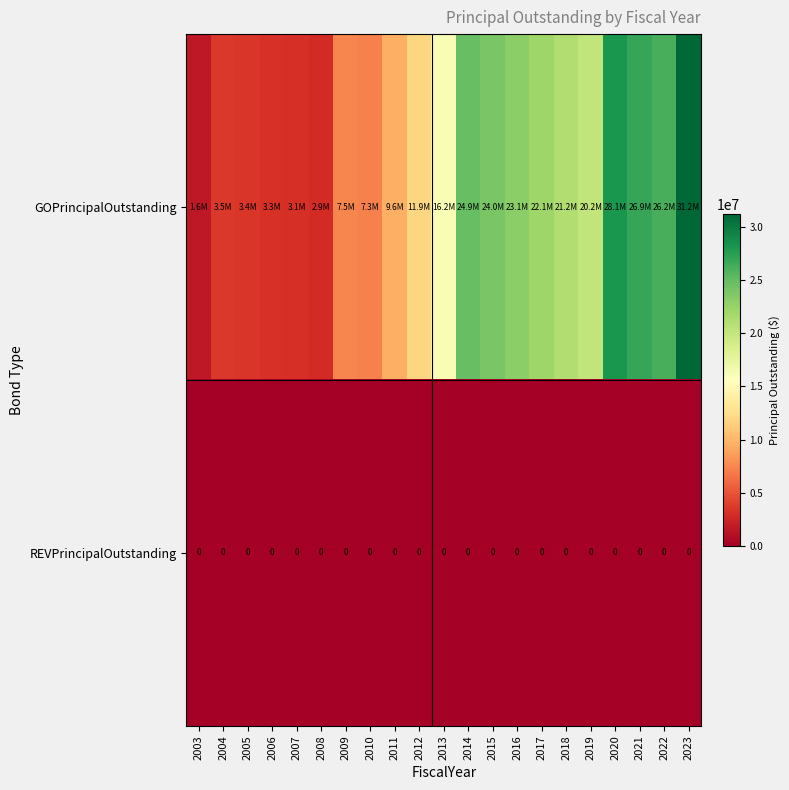

Between 2016 and 2006, which is larger?

2016